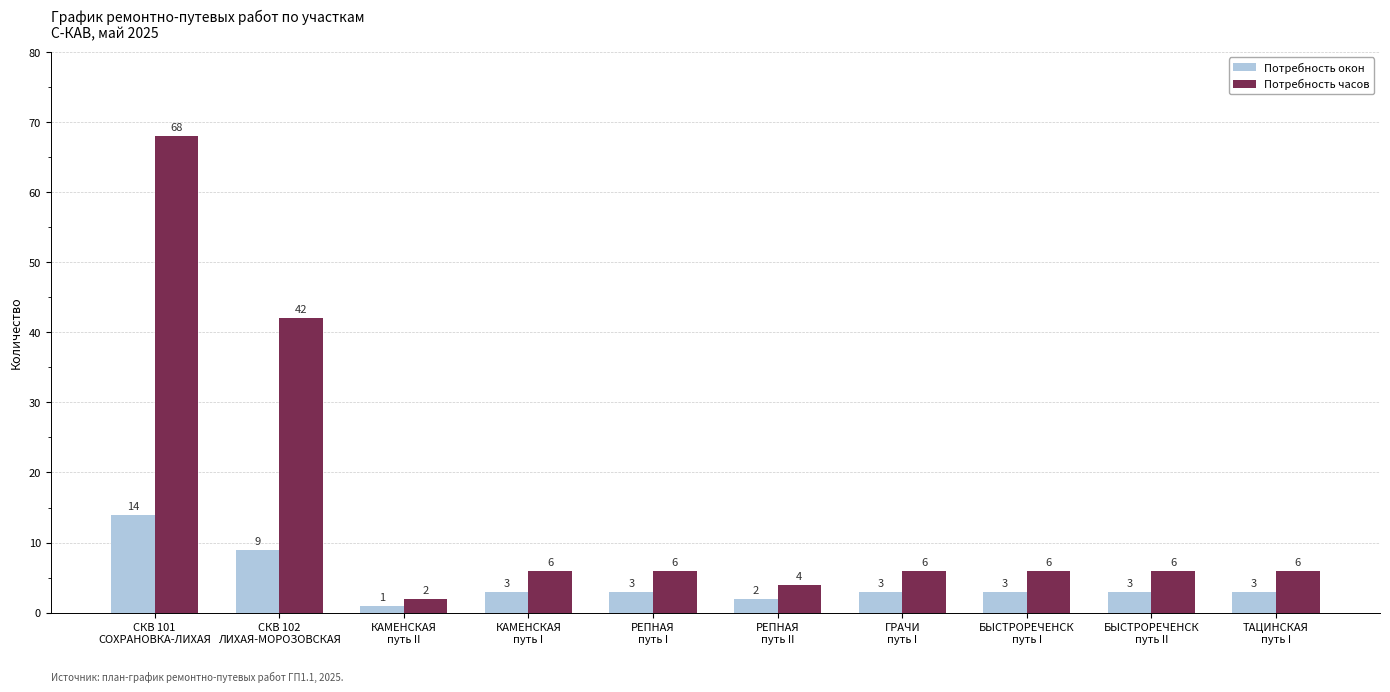

Which series has the largest total across all categories?

Потребность часов